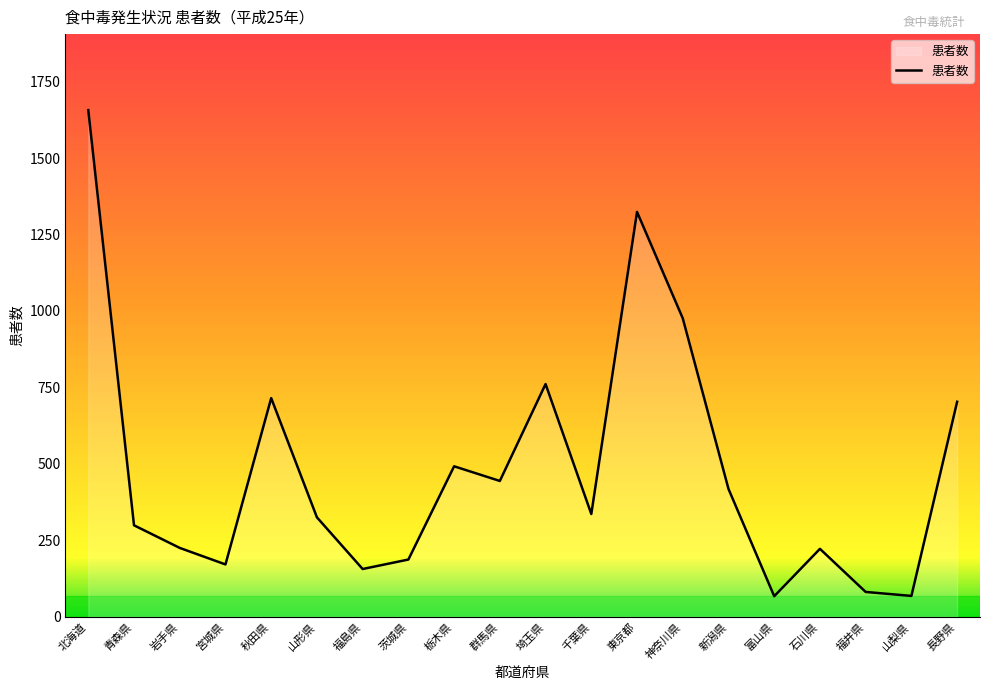

What is the difference between the maximum and minimum values?

1590